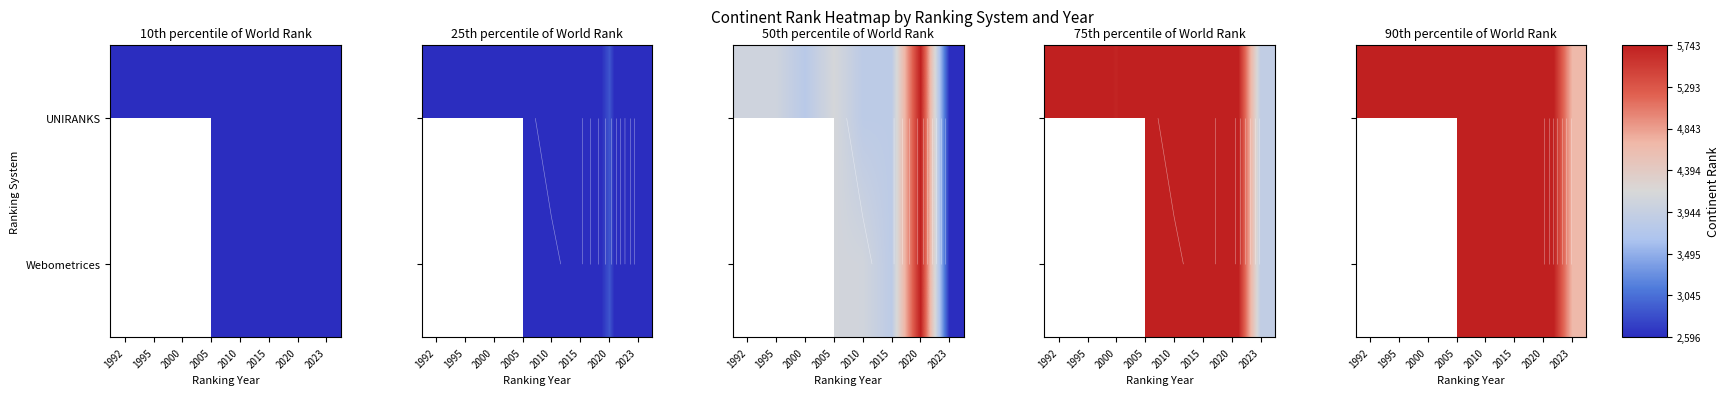

True or false: UNIRANKS has a value of 10011.3 at 2015.

False